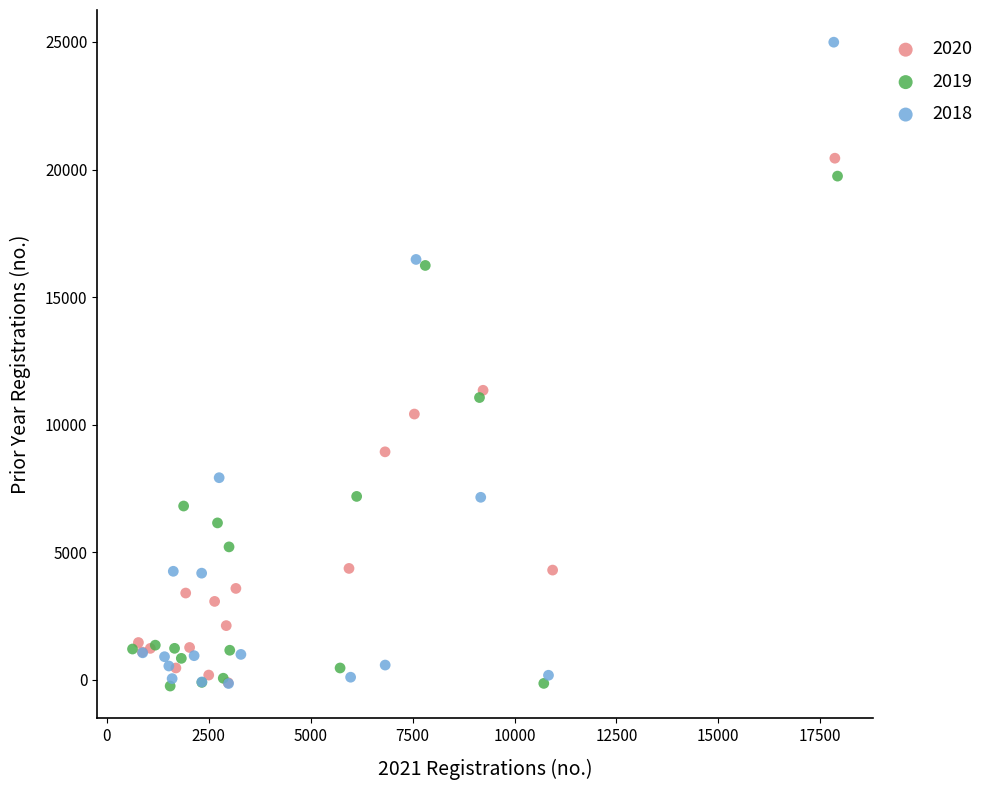

Which series has the largest Y range (max minus min)?

2018